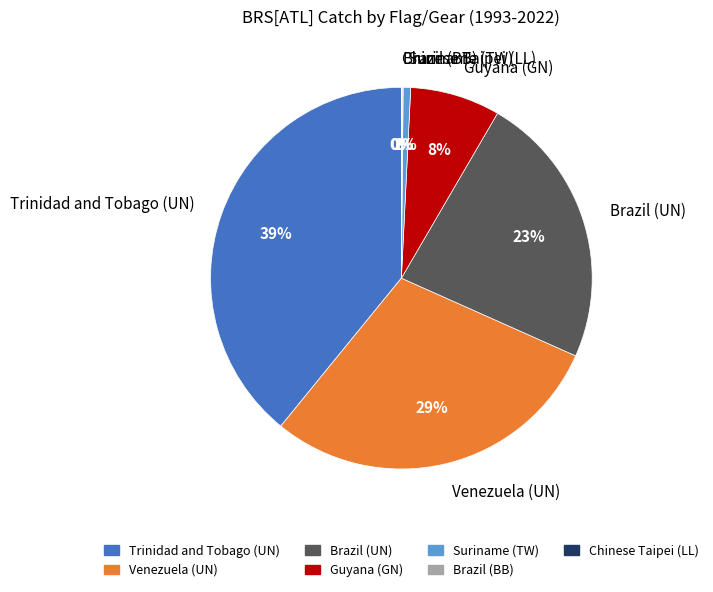

True or false: Venezuela (UN) accounts for 15% of the total.

False